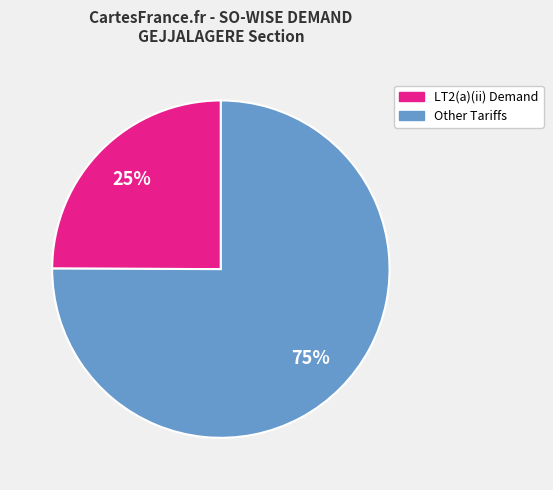

To the nearest percent, what is the average slice percentage?

50%